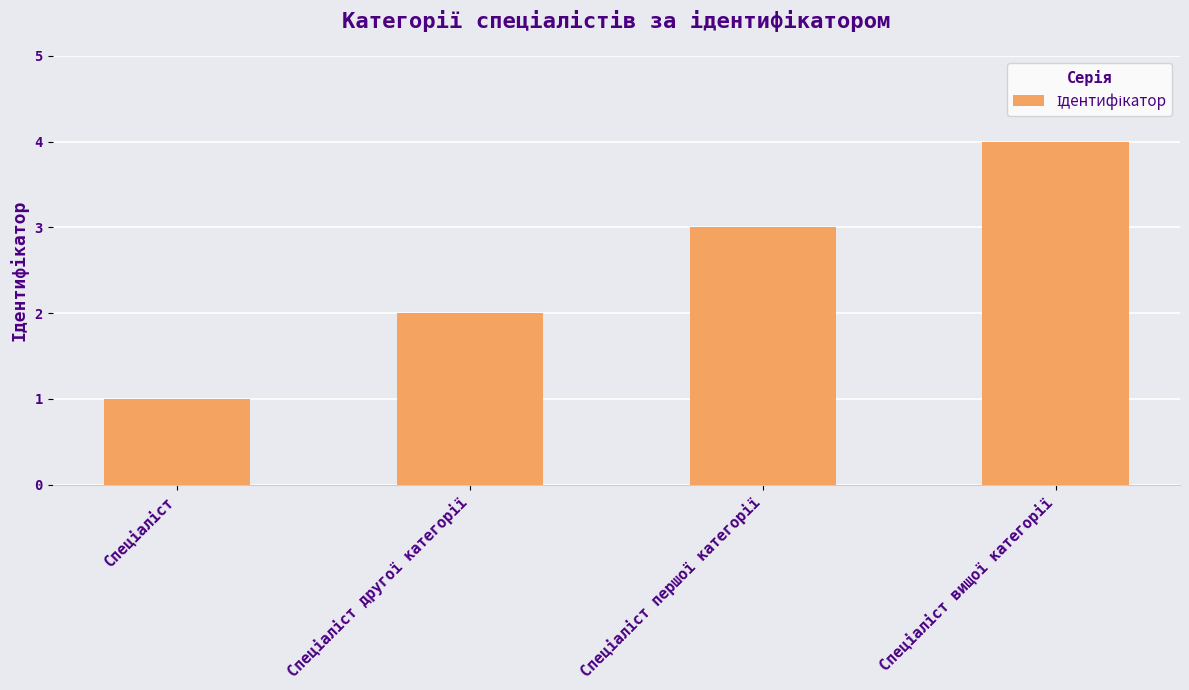

What is the sum of all values?

10